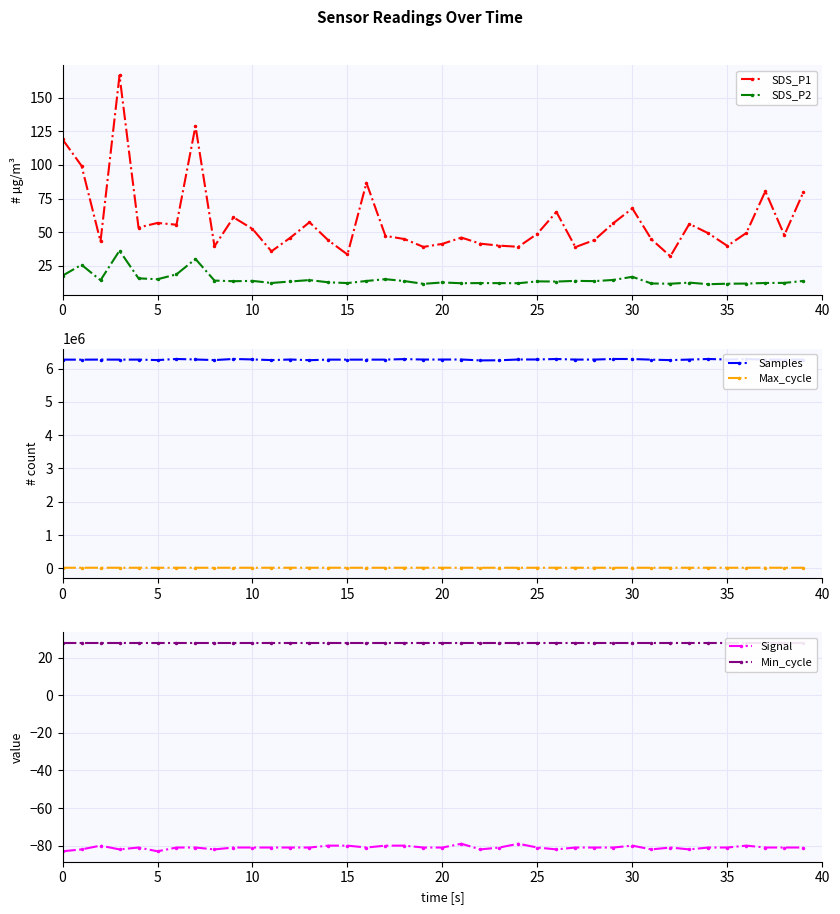

Rank the series by their maximum value, from lowest to highest.

Signal, Min_cycle, SDS_P2, SDS_P1, Max_cycle, Samples